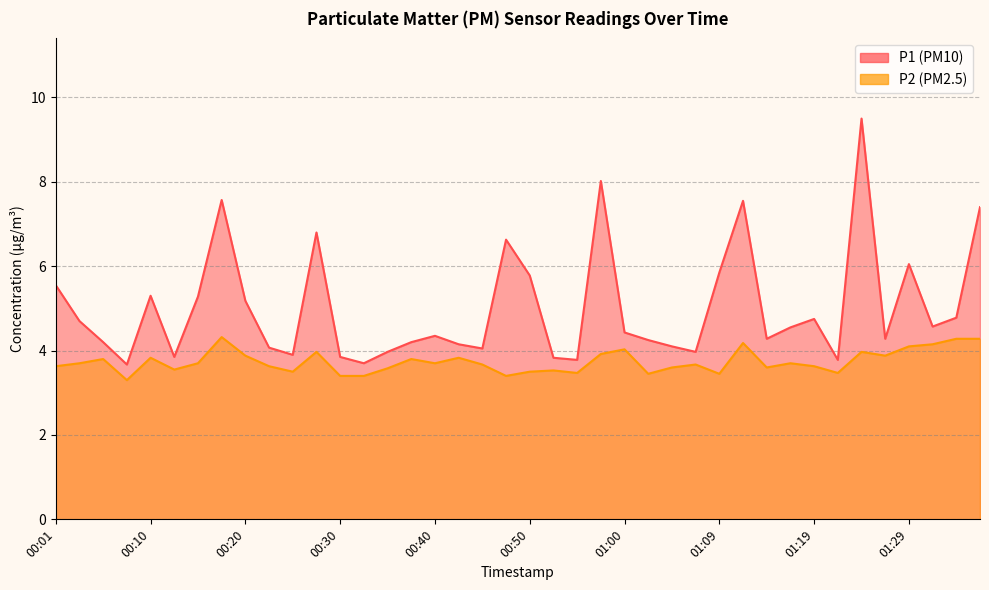

True or false: P1 and P2 cross at least once.

False